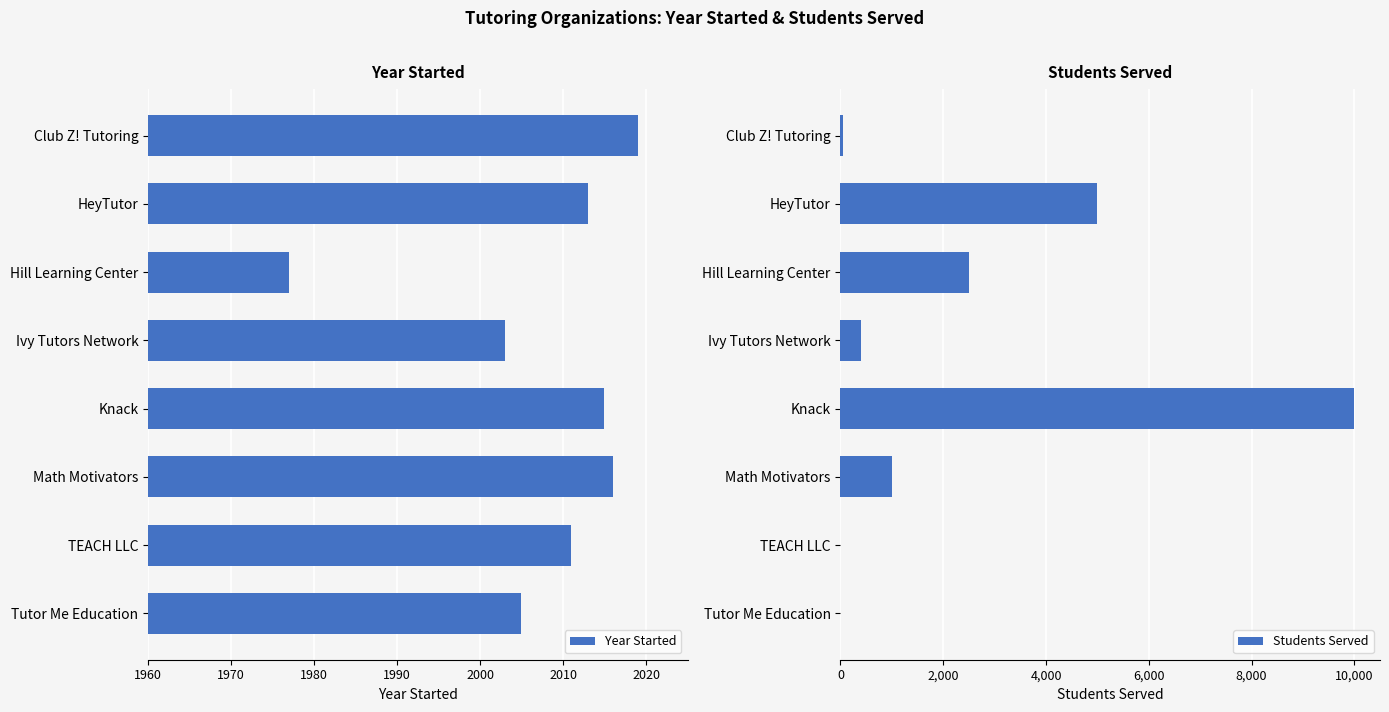

Which category has the highest value in the Year Started series?

Club Z! Tutoring